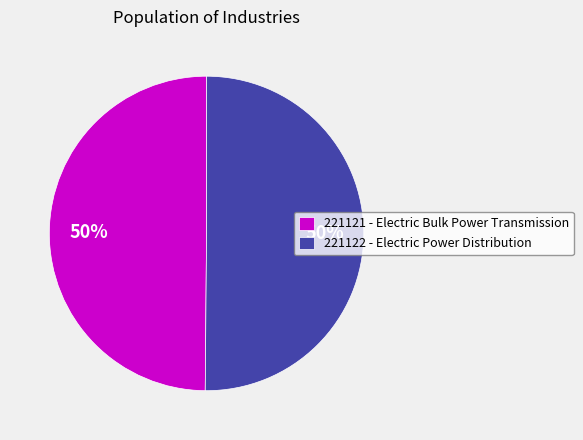

What is the ratio of the value at 221122 to the value at 221121?

1.0